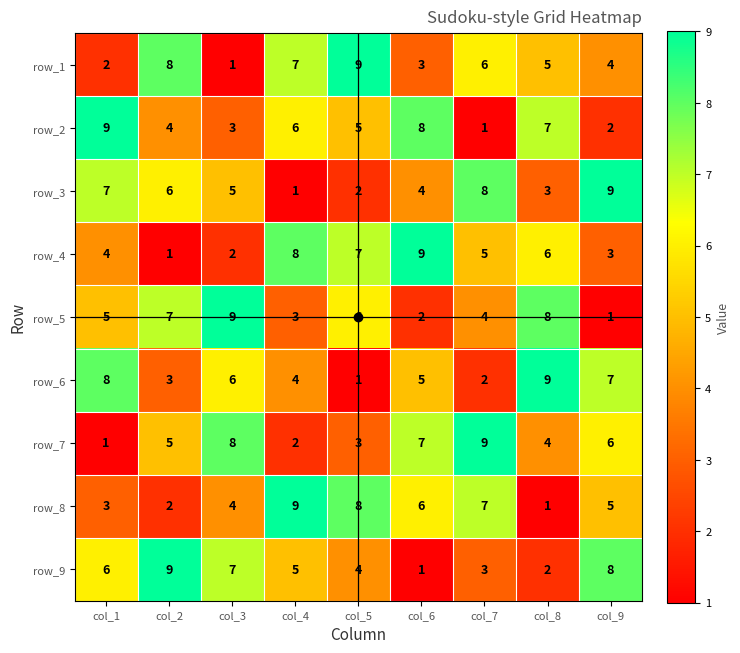

What is the maximum value for row_2?

9